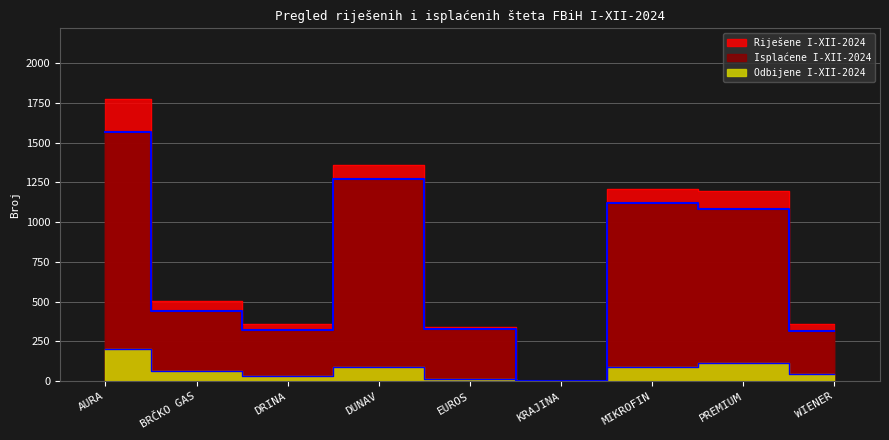

What is the label of the 8th point from the right?

BRČKO GAS